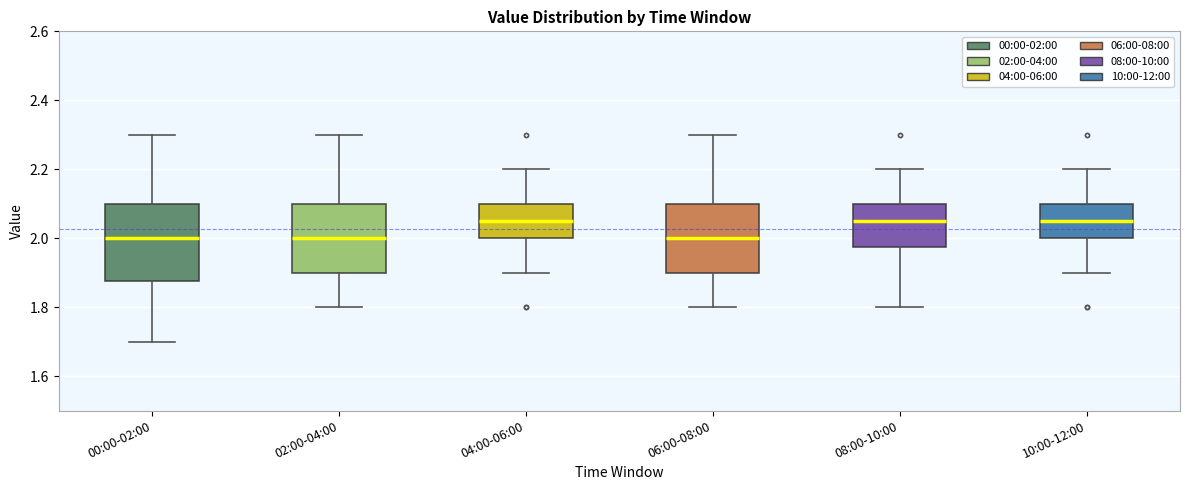

Reading left to right, read every box against the y-axis: the position of its median line, the range the box covers, and the ends of its whiskers. The values are not printed on the chart, so give them approximately, as read against the axis.

00:00-02:00: median 2.00, box 1.88 to 2.10, whiskers 1.70 to 2.30
02:00-04:00: median 2.00, box 1.90 to 2.10, whiskers 1.80 to 2.30
04:00-06:00: median 2.06, box 2.00 to 2.10, whiskers 1.90 to 2.20
06:00-08:00: median 2.00, box 1.90 to 2.10, whiskers 1.80 to 2.30
08:00-10:00: median 2.06, box 1.98 to 2.10, whiskers 1.80 to 2.20
10:00-12:00: median 2.06, box 2.00 to 2.10, whiskers 1.90 to 2.20